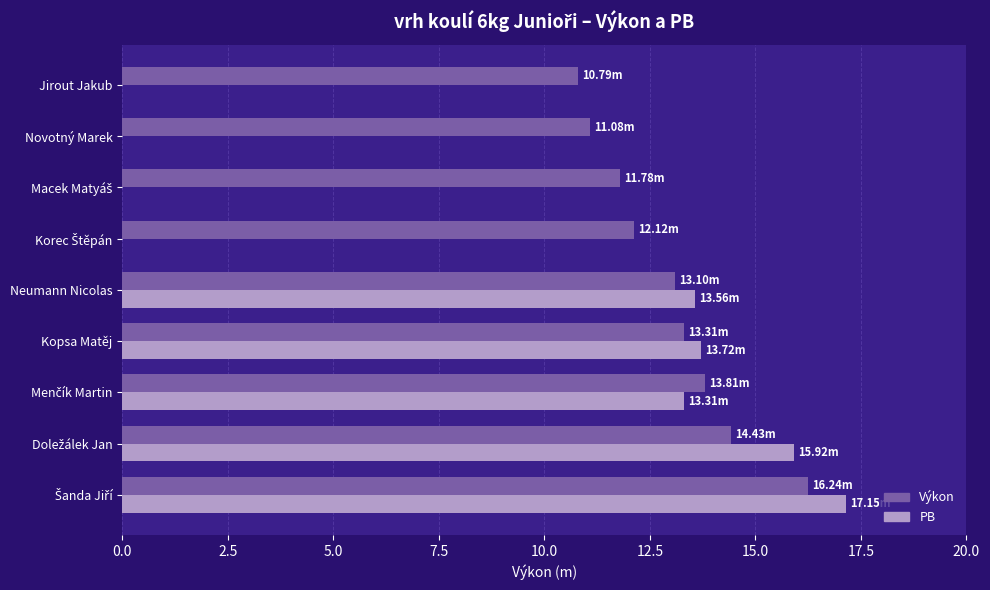

What is the sum of all PB values?

73.7